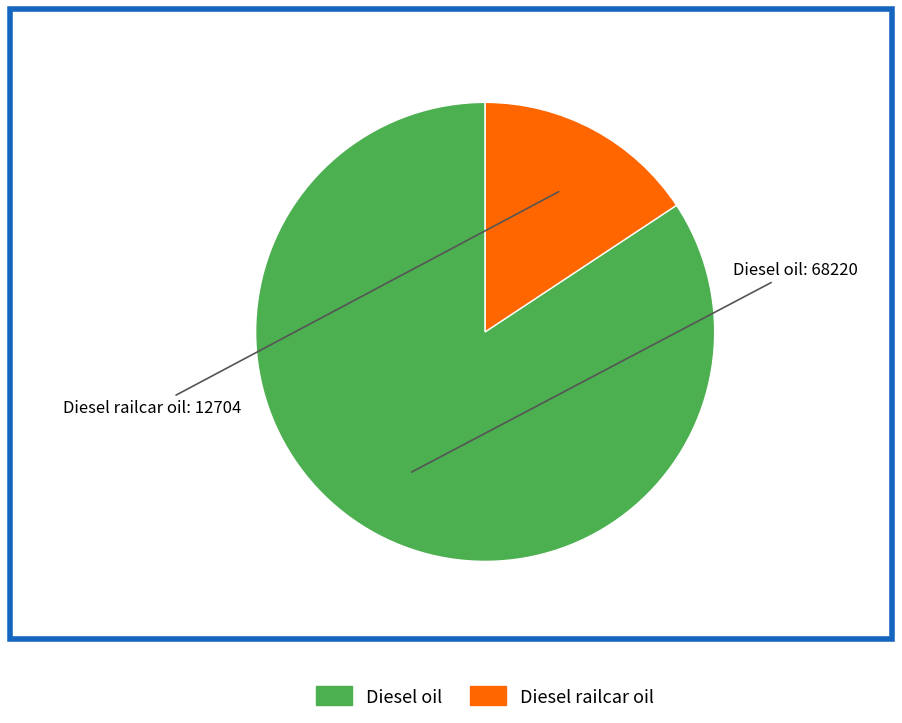

Is there a majority slice in this chart?

Yes